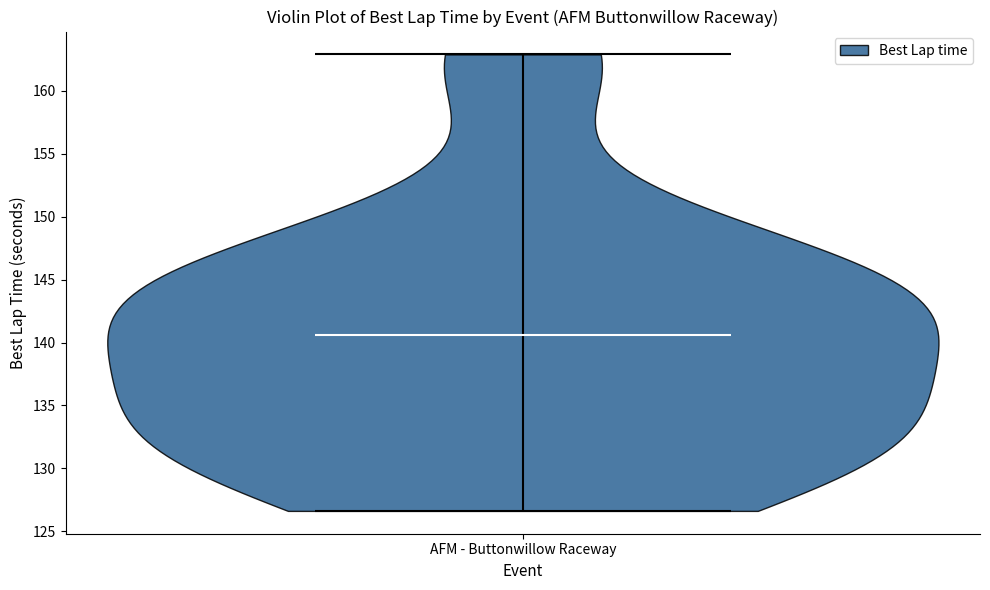

Read this violin plot against the y-axis: where its median line is, and the lowest and highest points the violin reaches. The values are not printed on the chart, so give them approximately, as read against the axis.

median line 140.5, lowest point 126.5, highest point 163.0